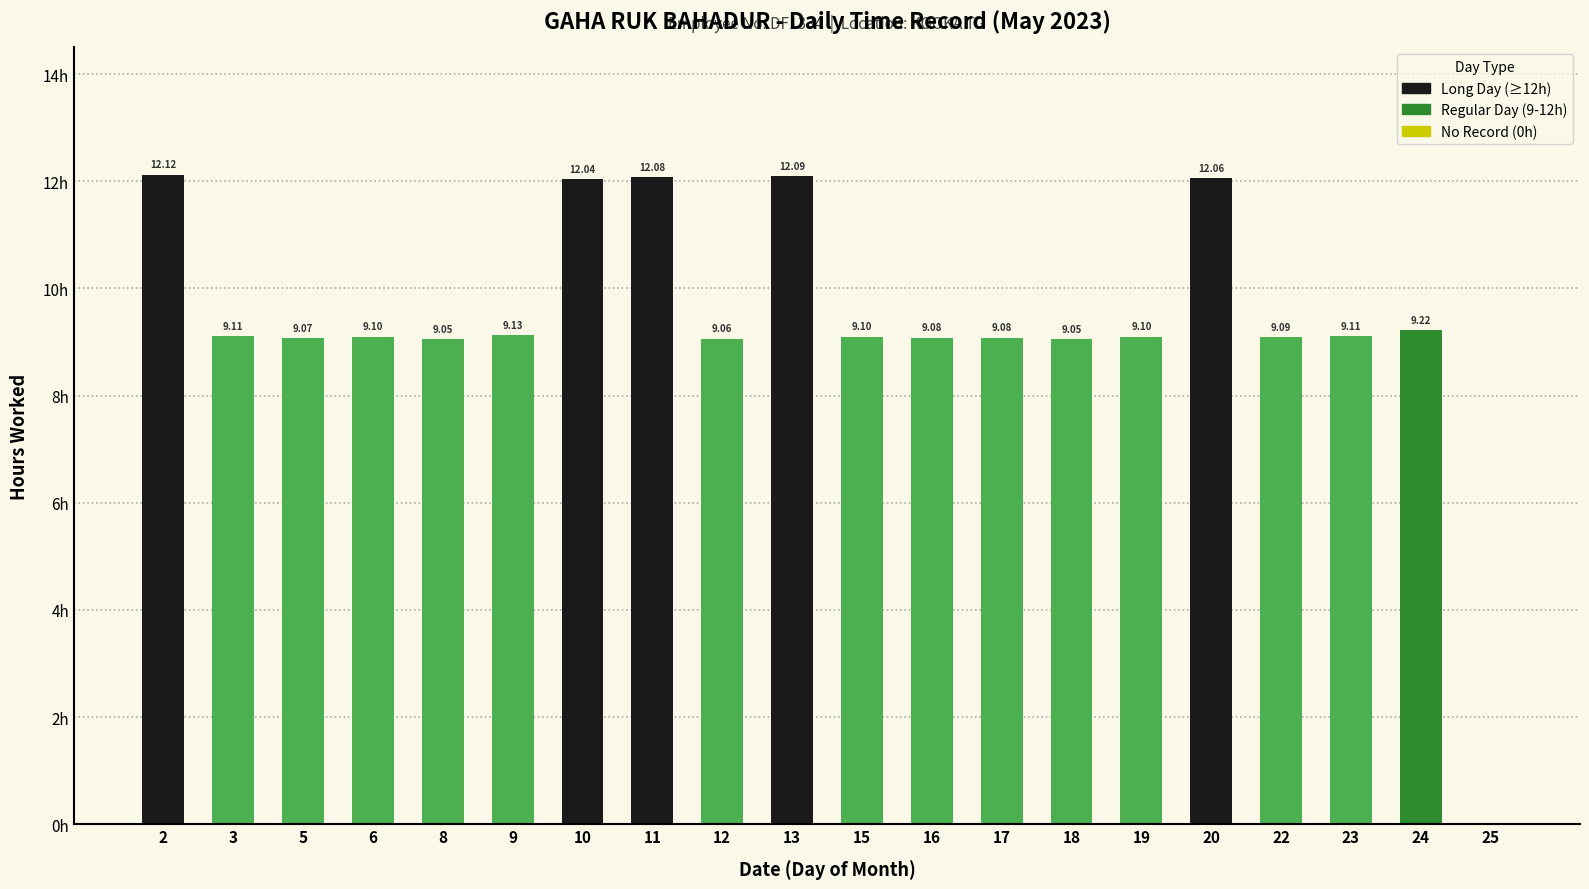

How many values exceed 9?

19